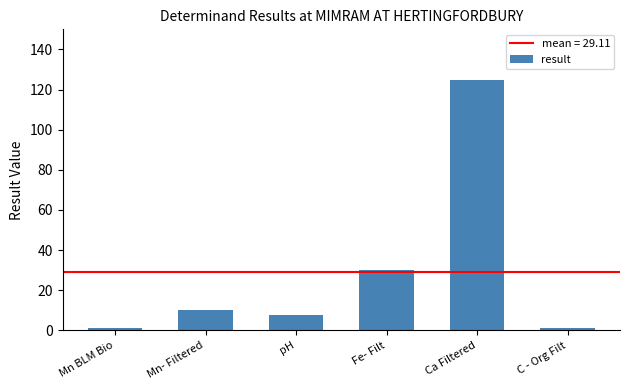

Is it true that the value at C - Org Filt is 1.0?

True